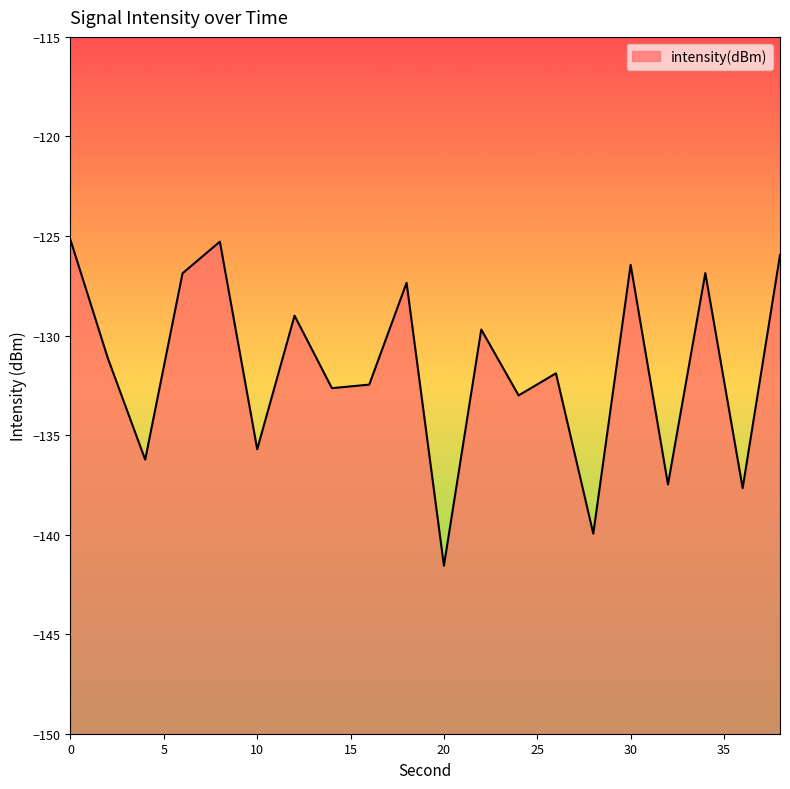

Reading left to right, extract all data points from this chart.

0=-125.2	2=-131.1	4=-136.2	6=-126.9	8=-125.3	10=-135.7	12=-129.0	14=-132.6	16=-132.5	18=-127.4	20=-141.6	22=-129.7	24=-133.0	26=-131.9	28=-139.9	30=-126.4	32=-137.5	34=-126.9	36=-137.7	38=-126.0